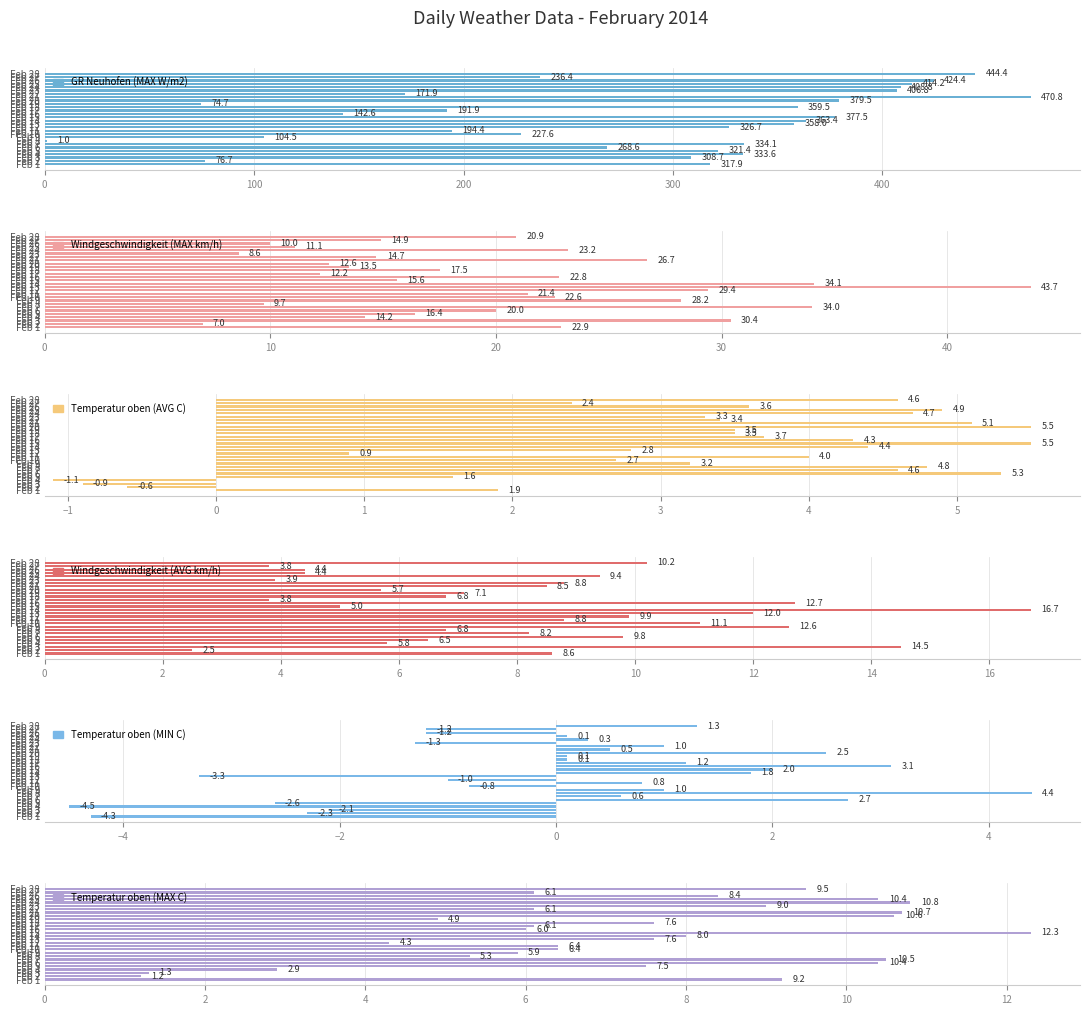

How many values in Temperatur oben (MIN C) are above zero?

17